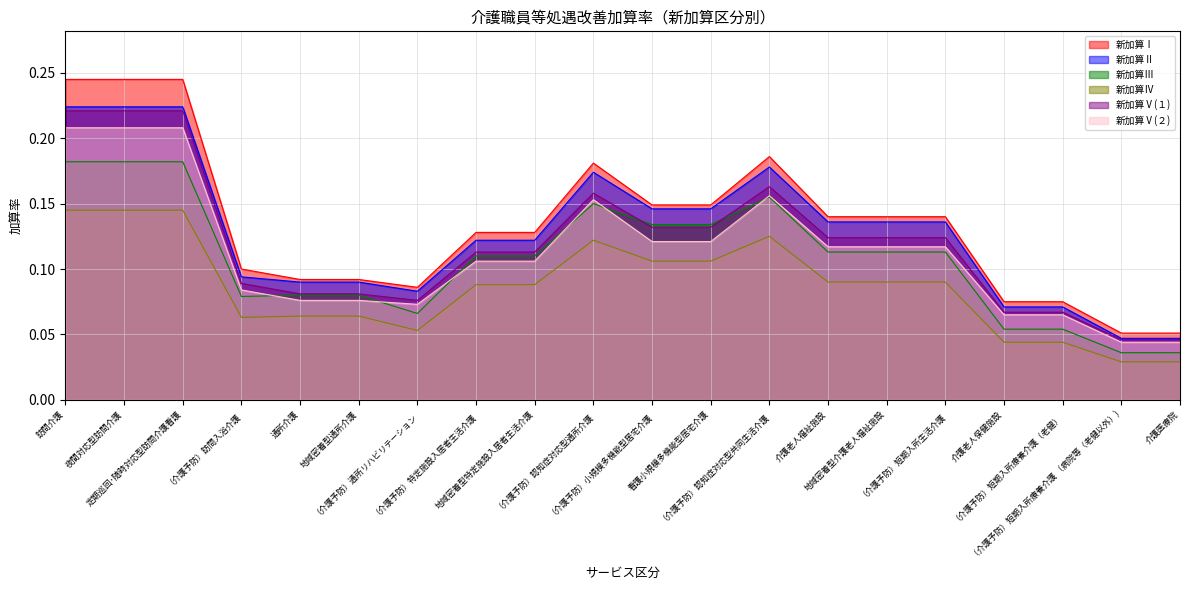

What is the sum of the 新加算Ⅱ values at 介護老人福祉施設 and （介護予防）通所リハビリテーション?

0.2